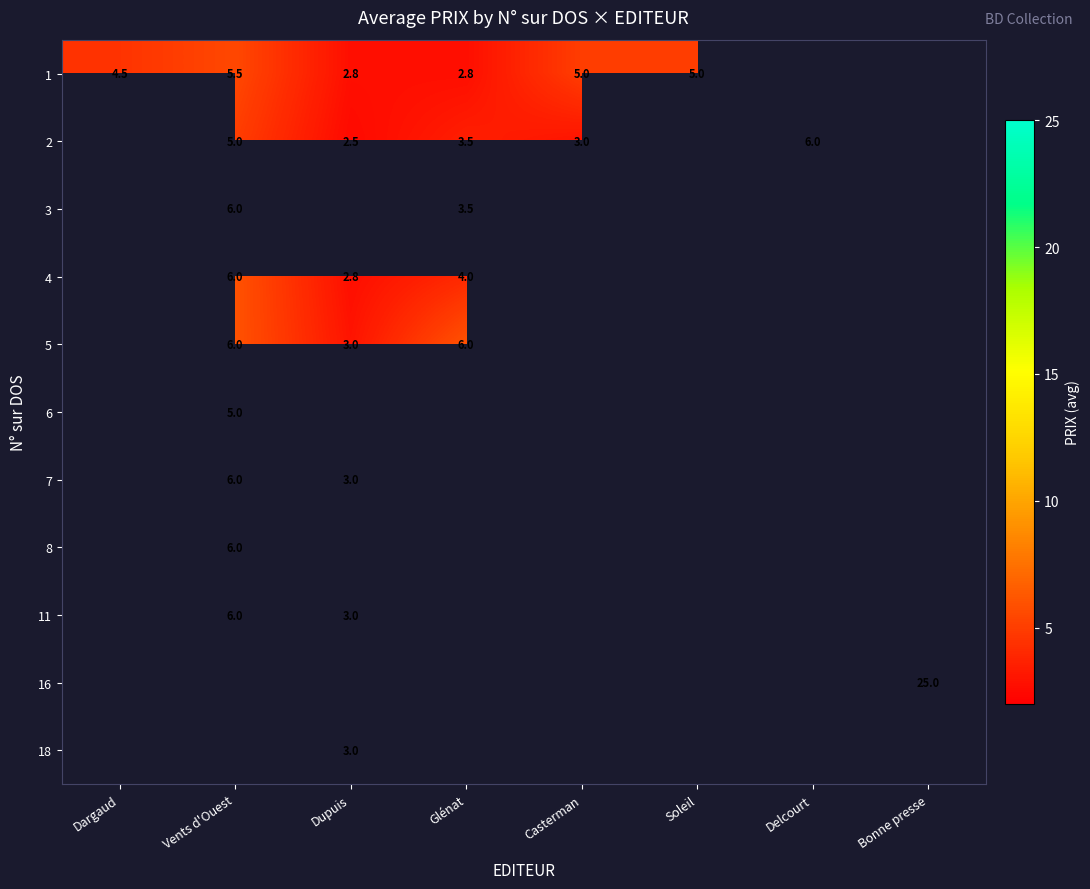

Is it true that 7 equals 9.8 at Vents d'Ouest?

False